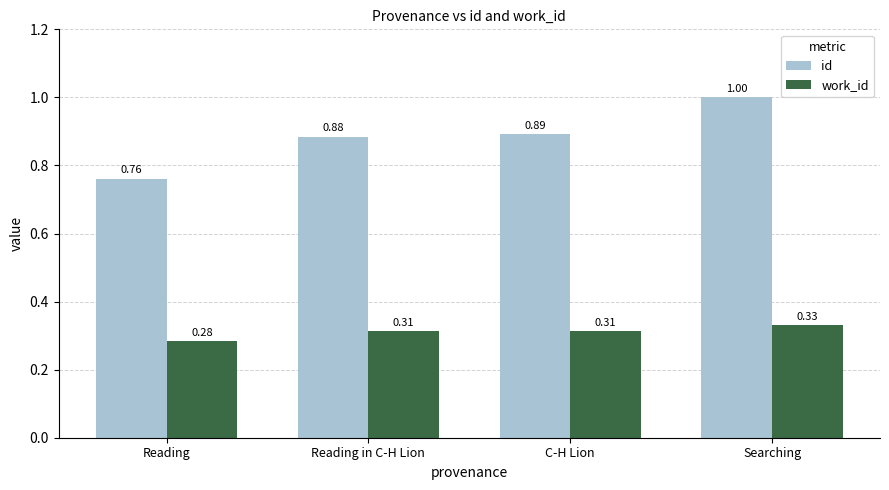

What is the sum of the work_id values at Reading and Reading in C-H Lion?

0.6